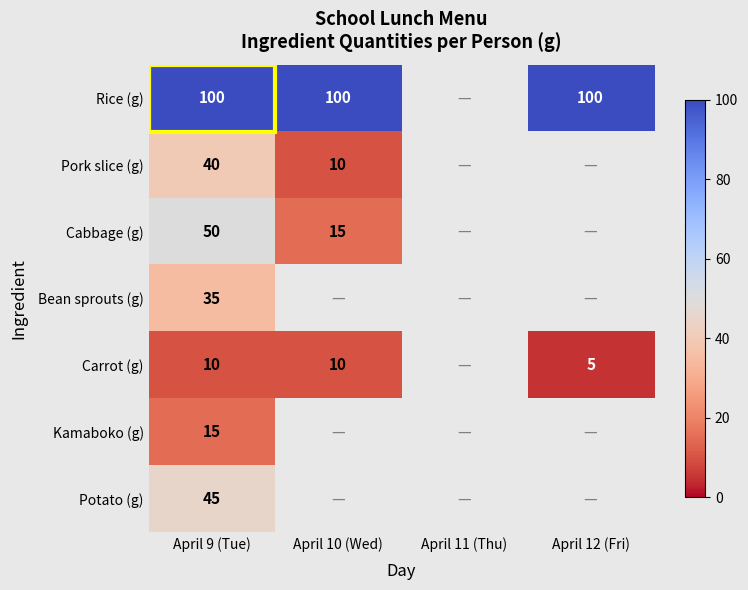

The Rice (g) series shows 100 at April 9 (Tue). True or false?

True